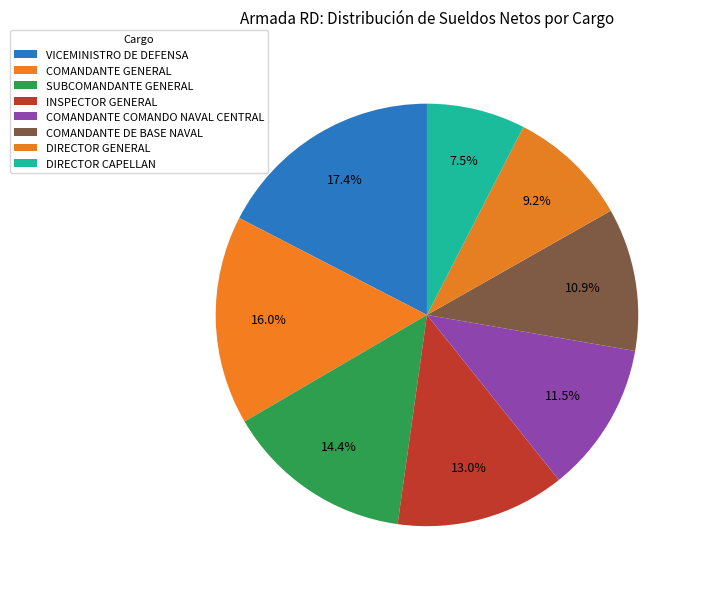

What percentage is the VICEMINISTRO DE DEFENSA slice, to the nearest percent?

17%